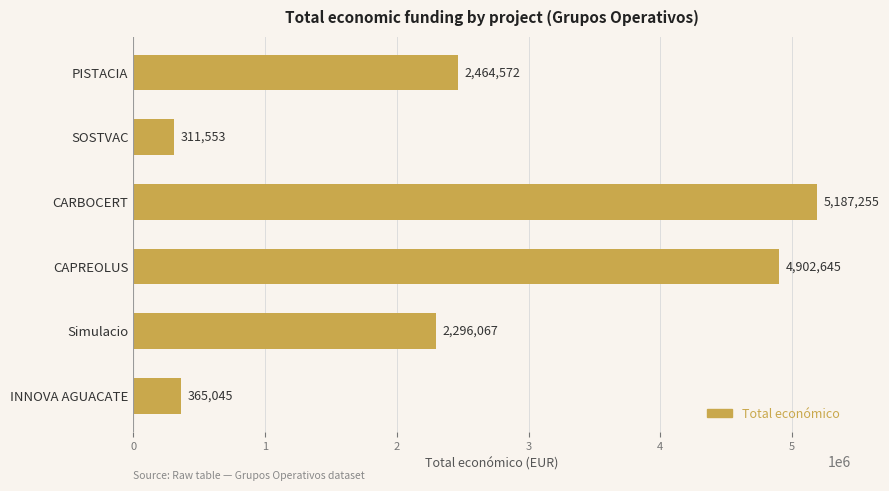

The chart shows a value of 3100986 at Simulacio. True or false?

False